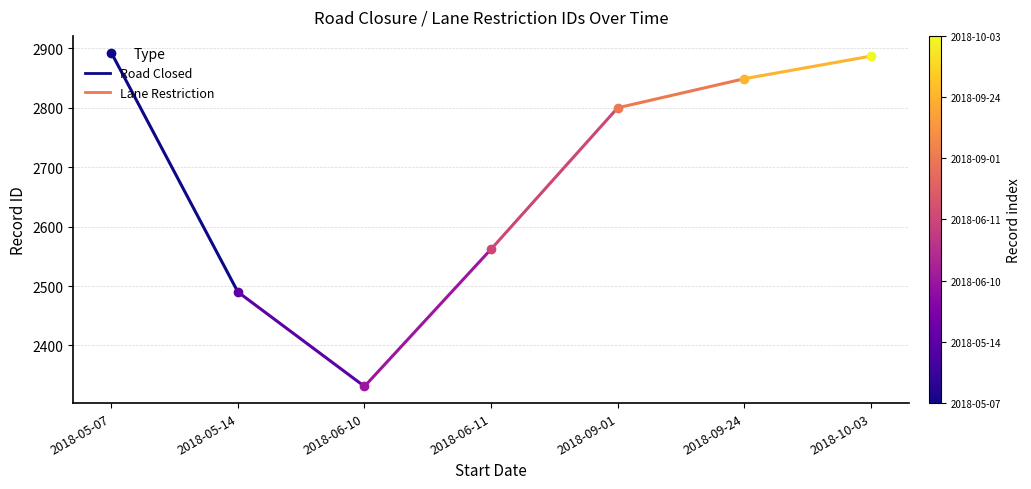

Rank the categories by value from lowest to highest.

2018-05-14, 2018-05-07